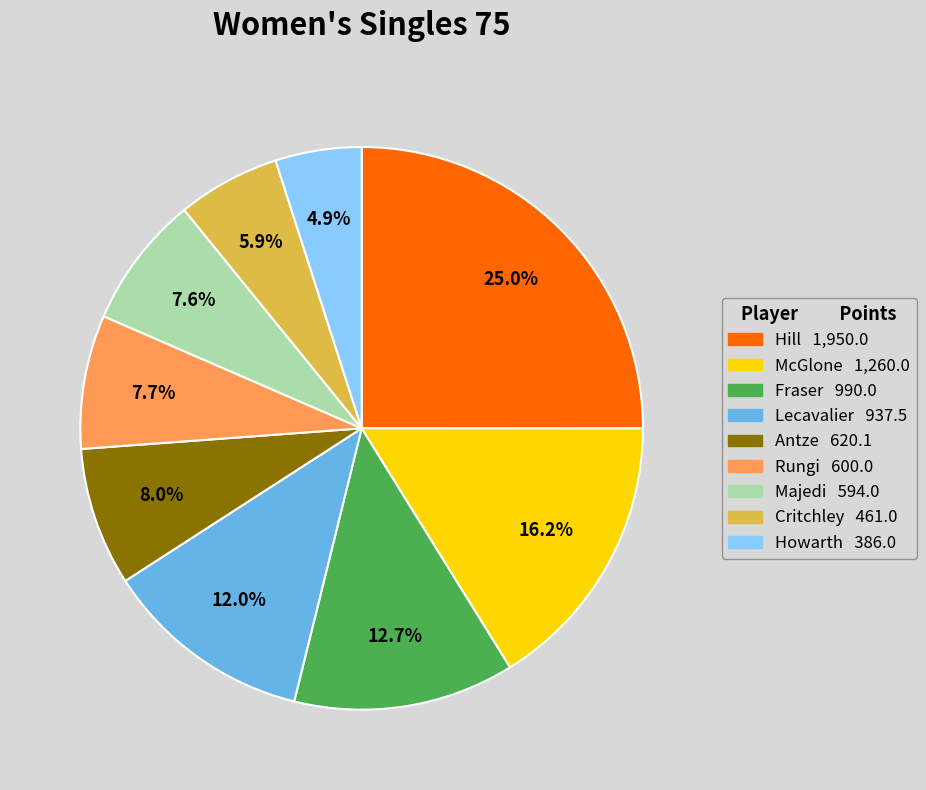

To the nearest percent, what is the average slice percentage?

11%